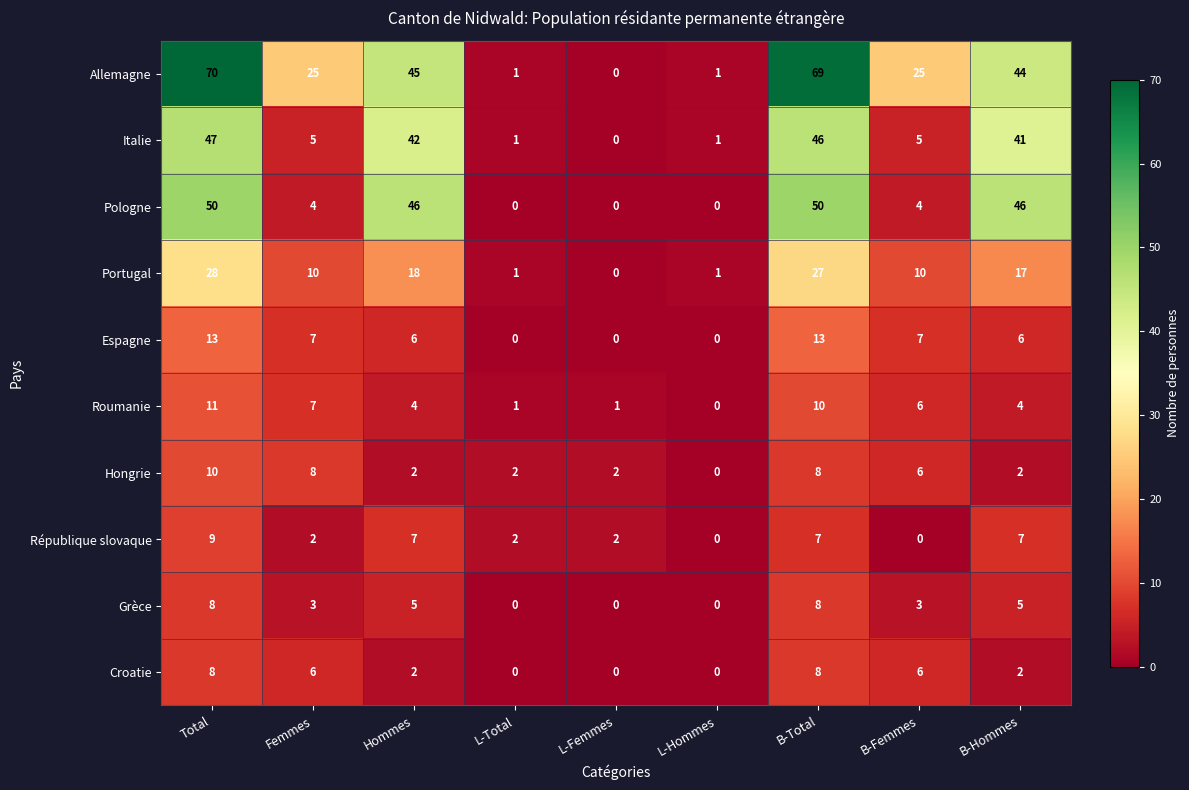

Which series has the largest total across all categories?

Allemagne